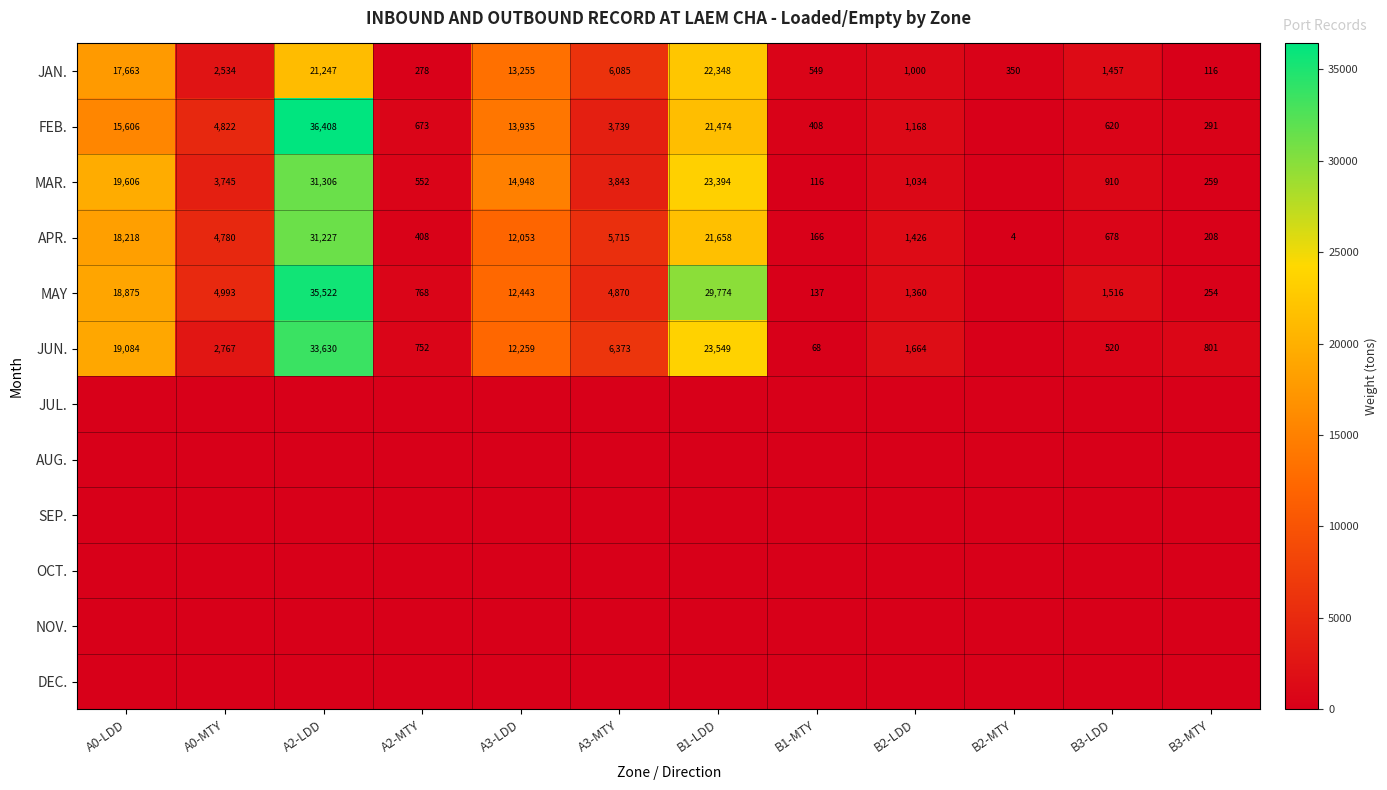

What is the maximum value shown in the chart?

36408.5